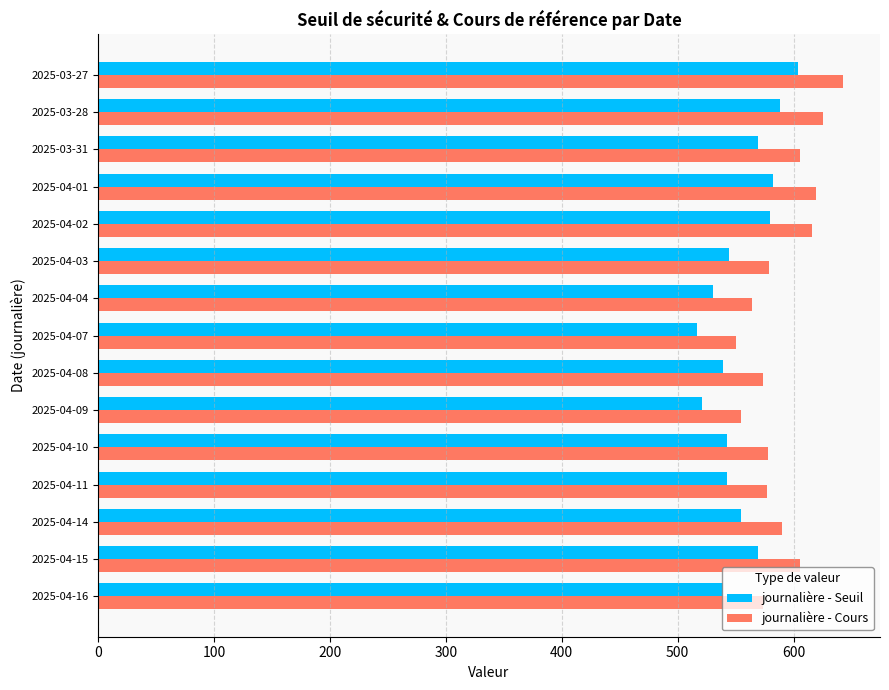

Is the value of journalière - Seuil at 2025-03-27 greater than the value of journalière - Cours at 2025-04-14?

Yes